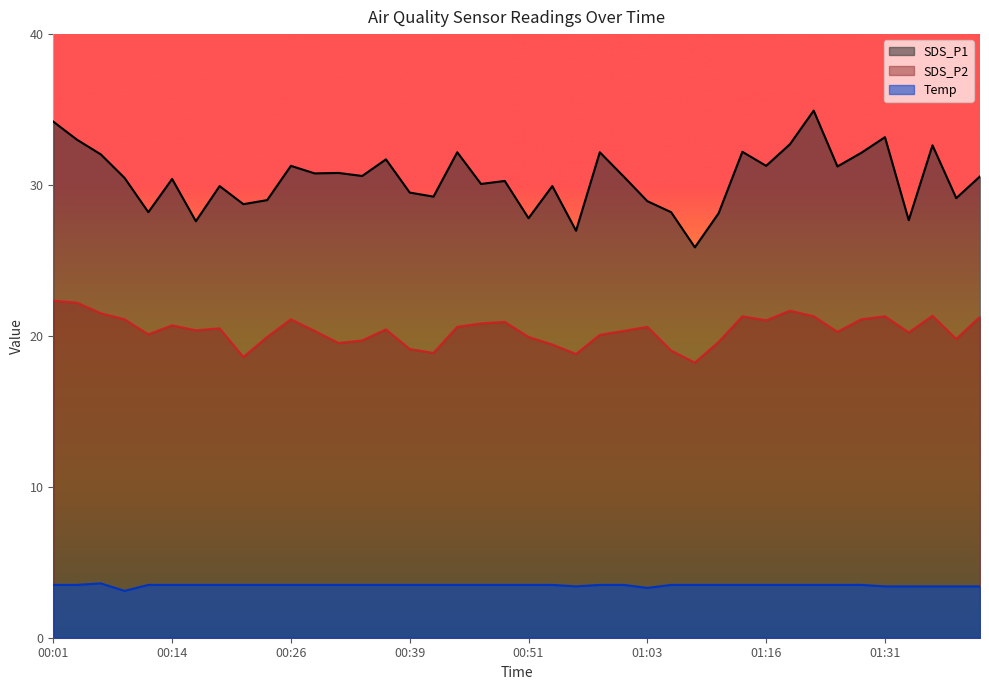

True or false: Temp and SDS_P1 intersect in this chart.

False